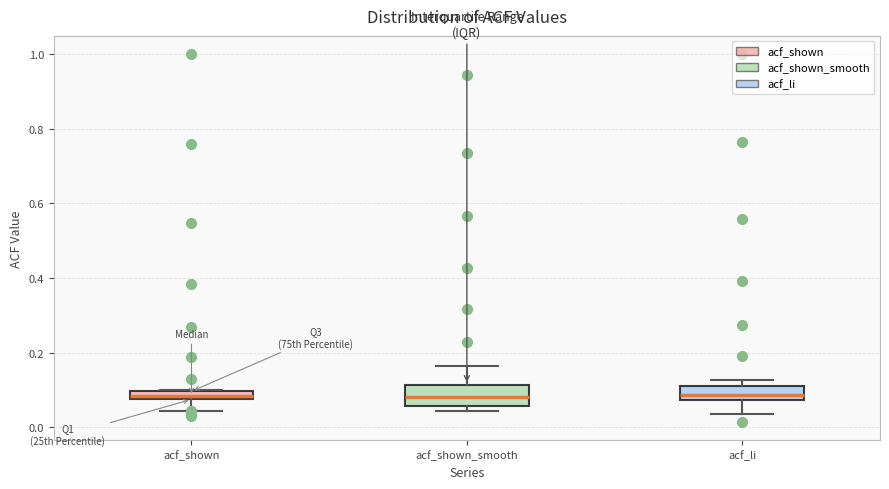

Where is the upper edge of the box for acf_shown on the y-axis? The values are not printed on the chart, so give them approximately, as read against the axis.

0.10